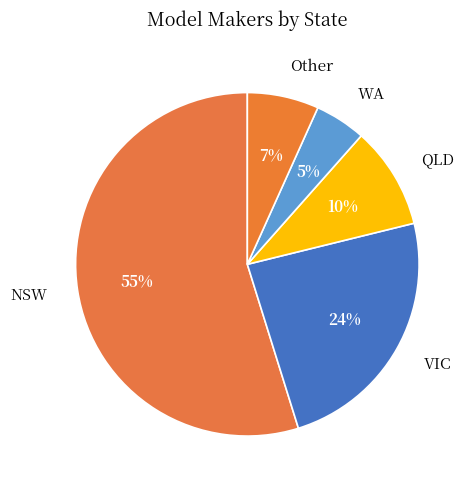

Which category accounts for the majority?

NSW